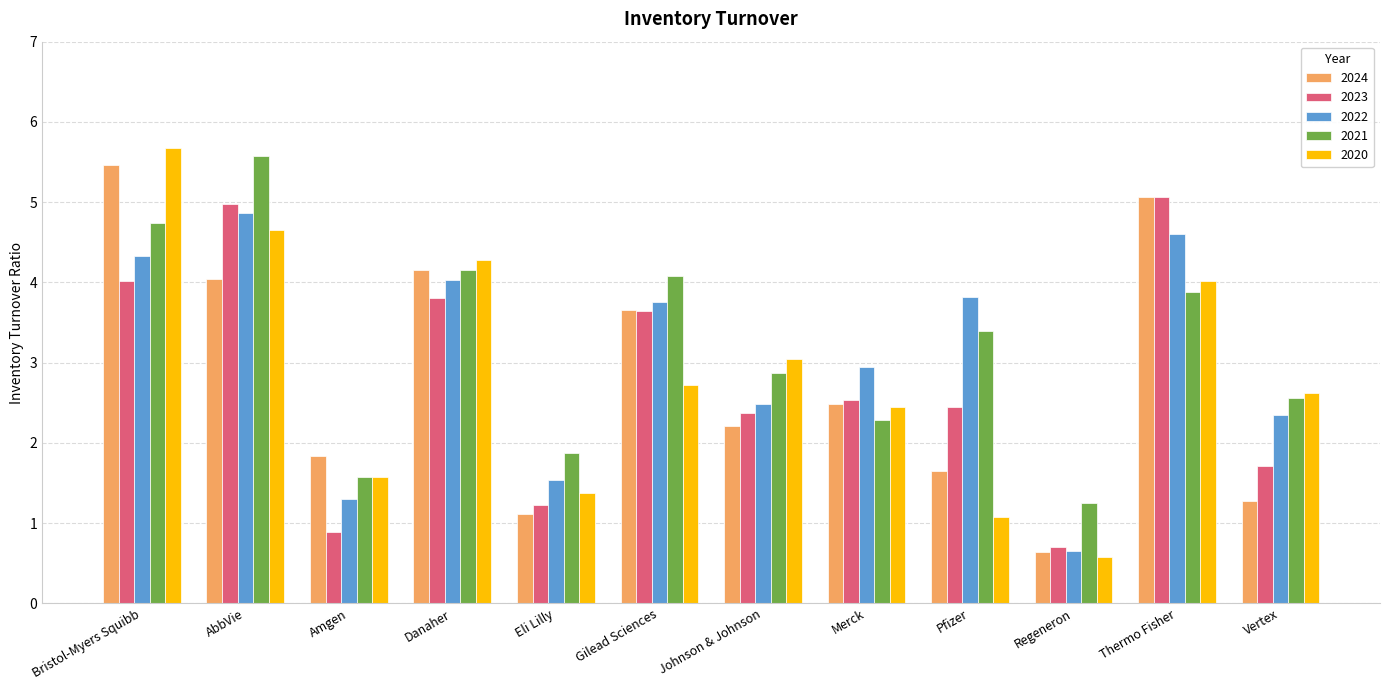

What is the label of the 4th bar from the right?

Pfizer